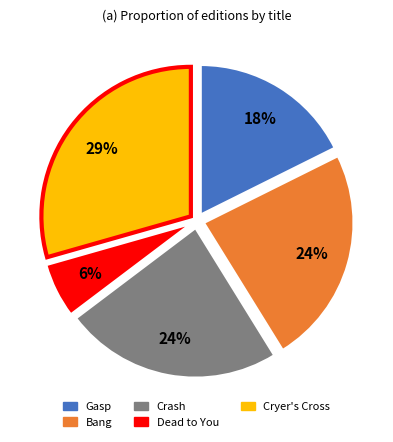

To the nearest percent, what portion does Crash represent?

24%